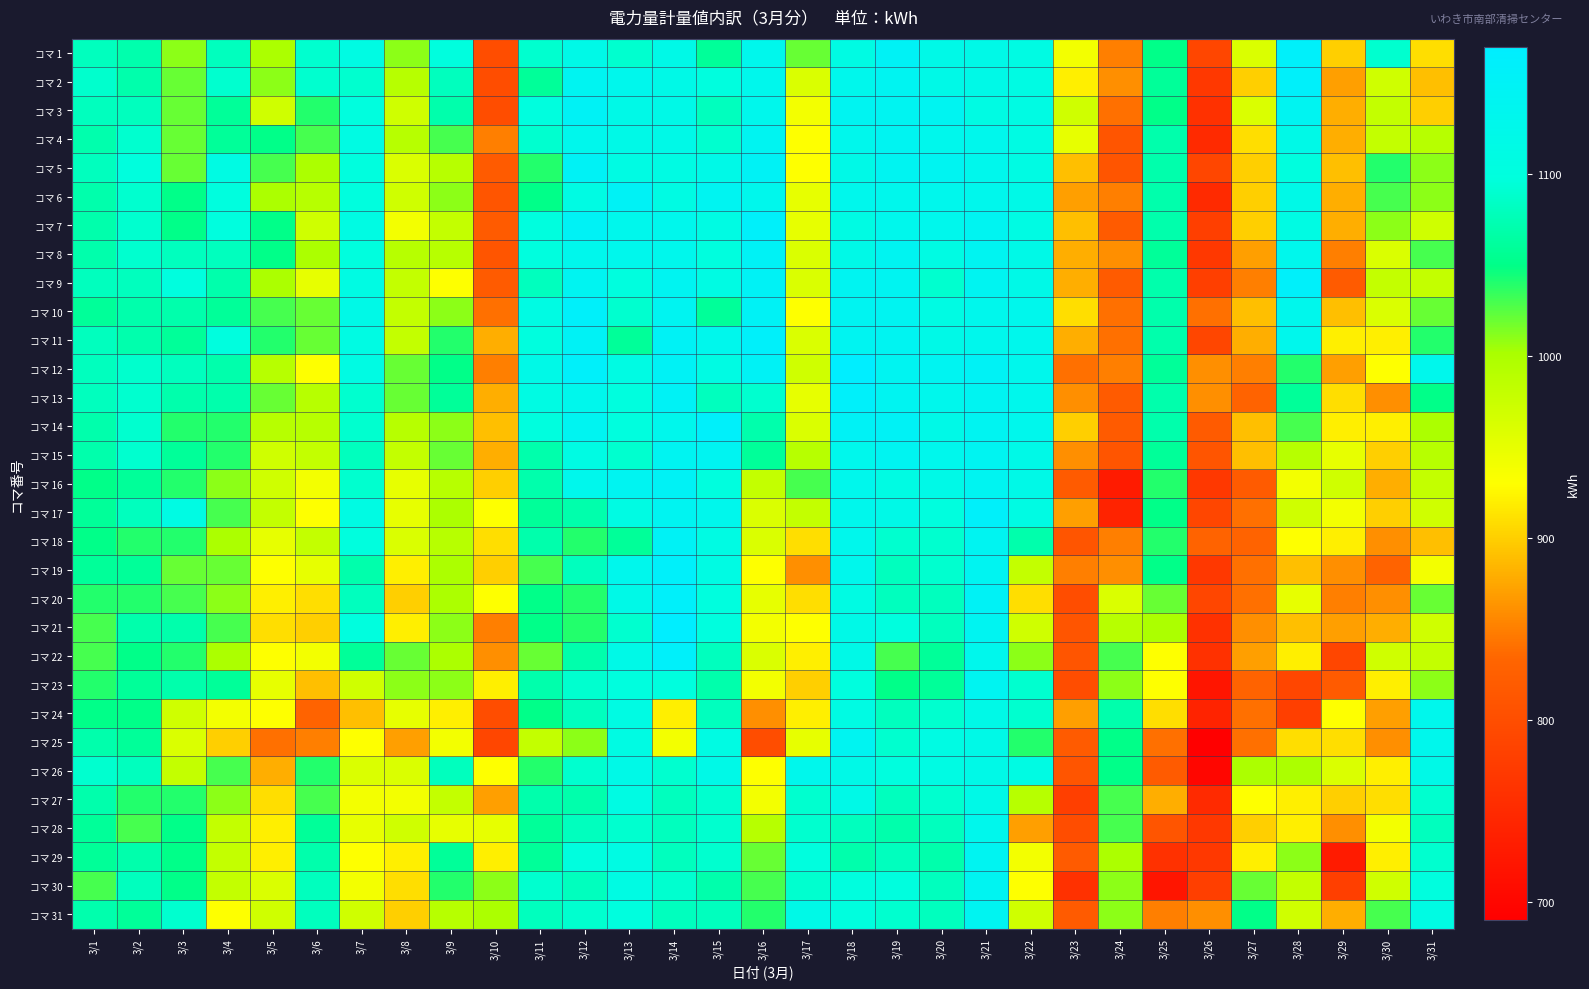

Reading left to right, what are all the values shown in this chart?

コマ 1: 3/1=1080	3/2=1071	3/3=1010	3/4=1080	3/5=1000	3/6=1090	3/7=1110	3/8=1010	3/9=1100	3/10=800	3/11=1090	3/12=1120	3/13=1090	3/14=1120	3/15=1060	3/16=1130	3/17=1020	3/18=1110	3/19=1150	3/20=1120	3/21=1120	3/22=1110	3/23=940	3/24=850	3/25=1050	3/26=790	3/27=960	3/28=1160	3/29=900	3/30=1090	3/31=910
コマ 2: 3/1=1089	3/2=1070	3/3=1020	3/4=1090	3/5=1010	3/6=1090	3/7=1090	3/8=990	3/9=1080	3/10=800	3/11=1060	3/12=1140	3/13=1130	3/14=1120	3/15=1100	3/16=1130	3/17=960	3/18=1130	3/19=1140	3/20=1120	3/21=1120	3/22=1110	3/23=920	3/24=860	3/25=1060	3/26=770	3/27=900	3/28=1160	3/29=870	3/30=970	3/31=890
コマ 3: 3/1=1080	3/2=1080	3/3=1020	3/4=1060	3/5=970	3/6=1040	3/7=1100	3/8=970	3/9=1070	3/10=800	3/11=1100	3/12=1150	3/13=1120	3/14=1120	3/15=1080	3/16=1130	3/17=940	3/18=1140	3/19=1140	3/20=1140	3/21=1110	3/22=1110	3/23=970	3/24=840	3/25=1050	3/26=760	3/27=960	3/28=1140	3/29=880	3/30=980	3/31=900
コマ 4: 3/1=1071	3/2=1090	3/3=1020	3/4=1060	3/5=1050	3/6=1030	3/7=1110	3/8=990	3/9=1030	3/10=850	3/11=1090	3/12=1130	3/13=1120	3/14=1120	3/15=1090	3/16=1140	3/17=930	3/18=1130	3/19=1140	3/20=1130	3/21=1130	3/22=1110	3/23=950	3/24=810	3/25=1070	3/26=750	3/27=910	3/28=1120	3/29=880	3/30=980	3/31=990
コマ 5: 3/1=1080	3/2=1099	3/3=1020	3/4=1110	3/5=1030	3/6=1000	3/7=1100	3/8=960	3/9=990	3/10=820	3/11=1040	3/12=1150	3/13=1110	3/14=1110	3/15=1120	3/16=1150	3/17=930	3/18=1120	3/19=1140	3/20=1140	3/21=1130	3/22=1110	3/23=890	3/24=810	3/25=1070	3/26=790	3/27=900	3/28=1100	3/29=890	3/30=1040	3/31=1010
コマ 6: 3/1=1070	3/2=1090	3/3=1050	3/4=1100	3/5=1000	3/6=990	3/7=1100	3/8=970	3/9=1010	3/10=810	3/11=1050	3/12=1110	3/13=1150	3/14=1110	3/15=1140	3/16=1130	3/17=950	3/18=1130	3/19=1130	3/20=1130	3/21=1130	3/22=1120	3/23=870	3/24=850	3/25=1070	3/26=750	3/27=900	3/28=1120	3/29=880	3/30=1030	3/31=1010
コマ 7: 3/1=1070	3/2=1090	3/3=1050	3/4=1100	3/5=1050	3/6=970	3/7=1110	3/8=940	3/9=980	3/10=820	3/11=1100	3/12=1150	3/13=1130	3/14=1130	3/15=1110	3/16=1160	3/17=950	3/18=1110	3/19=1130	3/20=1130	3/21=1140	3/22=1110	3/23=890	3/24=820	3/25=1070	3/26=780	3/27=900	3/28=1110	3/29=880	3/30=1010	3/31=970
コマ 8: 3/1=1070	3/2=1090	3/3=1080	3/4=1080	3/5=1050	3/6=1000	3/7=1100	3/8=990	3/9=990	3/10=810	3/11=1100	3/12=1130	3/13=1130	3/14=1130	3/15=1100	3/16=1150	3/17=960	3/18=1120	3/19=1140	3/20=1110	3/21=1140	3/22=1120	3/23=880	3/24=860	3/25=1060	3/26=770	3/27=870	3/28=1130	3/29=850	3/30=960	3/31=1030
コマ 9: 3/1=1080	3/2=1080	3/3=1100	3/4=1070	3/5=1000	3/6=950	3/7=1110	3/8=980	3/9=930	3/10=820	3/11=1080	3/12=1140	3/13=1100	3/14=1140	3/15=1110	3/16=1150	3/17=960	3/18=1140	3/19=1140	3/20=1090	3/21=1140	3/22=1120	3/23=880	3/24=820	3/25=1070	3/26=780	3/27=850	3/28=1160	3/29=820	3/30=980	3/31=980
コマ 10: 3/1=1060	3/2=1070	3/3=1070	3/4=1060	3/5=1030	3/6=1020	3/7=1120	3/8=980	3/9=1010	3/10=840	3/11=1110	3/12=1160	3/13=1090	3/14=1140	3/15=1060	3/16=1150	3/17=930	3/18=1140	3/19=1140	3/20=1110	3/21=1130	3/22=1130	3/23=910	3/24=840	3/25=1070	3/26=840	3/27=890	3/28=1130	3/29=890	3/30=960	3/31=1020
コマ 11: 3/1=1080	3/2=1071	3/3=1060	3/4=1100	3/5=1040	3/6=1020	3/7=1110	3/8=980	3/9=1040	3/10=880	3/11=1100	3/12=1150	3/13=1060	3/14=1150	3/15=1130	3/16=1160	3/17=960	3/18=1140	3/19=1140	3/20=1120	3/21=1130	3/22=1130	3/23=880	3/24=840	3/25=1070	3/26=790	3/27=880	3/28=1130	3/29=920	3/30=920	3/31=1040
コマ 12: 3/1=1080	3/2=1089	3/3=1080	3/4=1070	3/5=990	3/6=930	3/7=1110	3/8=1020	3/9=1050	3/10=850	3/11=1120	3/12=1160	3/13=1110	3/14=1150	3/15=1110	3/16=1150	3/17=970	3/18=1170	3/19=1140	3/20=1140	3/21=1150	3/22=1130	3/23=840	3/24=850	3/25=1060	3/26=860	3/27=850	3/28=1040	3/29=870	3/30=930	3/31=1130
コマ 13: 3/1=1080	3/2=1090	3/3=1070	3/4=1070	3/5=1020	3/6=990	3/7=1090	3/8=1020	3/9=1060	3/10=880	3/11=1110	3/12=1130	3/13=1100	3/14=1150	3/15=1080	3/16=1090	3/17=950	3/18=1160	3/19=1140	3/20=1130	3/21=1140	3/22=1130	3/23=860	3/24=820	3/25=1070	3/26=860	3/27=830	3/28=1060	3/29=910	3/30=860	3/31=1050
コマ 14: 3/1=1070	3/2=1090	3/3=1040	3/4=1040	3/5=990	3/6=990	3/7=1090	3/8=990	3/9=1010	3/10=890	3/11=1100	3/12=1140	3/13=1100	3/14=1130	3/15=1160	3/16=1070	3/17=960	3/18=1150	3/19=1150	3/20=1120	3/21=1140	3/22=1130	3/23=900	3/24=820	3/25=1070	3/26=820	3/27=890	3/28=1030	3/29=920	3/30=920	3/31=1000
コマ 15: 3/1=1070	3/2=1090	3/3=1060	3/4=1040	3/5=970	3/6=980	3/7=1080	3/8=980	3/9=1020	3/10=880	3/11=1070	3/12=1110	3/13=1090	3/14=1140	3/15=1140	3/16=1060	3/17=990	3/18=1130	3/19=1140	3/20=1130	3/21=1140	3/22=1120	3/23=860	3/24=810	3/25=1060	3/26=810	3/27=890	3/28=990	3/29=950	3/30=900	3/31=990
コマ 16: 3/1=1050	3/2=1060	3/3=1040	3/4=1010	3/5=970	3/6=940	3/7=1090	3/8=950	3/9=990	3/10=900	3/11=1070	3/12=1130	3/13=1140	3/14=1150	3/15=1100	3/16=980	3/17=1030	3/18=1130	3/19=1110	3/20=1120	3/21=1140	3/22=1120	3/23=820	3/24=730	3/25=1040	3/26=770	3/27=820	3/28=940	3/29=970	3/30=880	3/31=980
コマ 17: 3/1=1060	3/2=1080	3/3=1110	3/4=1030	3/5=980	3/6=930	3/7=1110	3/8=950	3/9=1000	3/10=930	3/11=1060	3/12=1070	3/13=1110	3/14=1140	3/15=1130	3/16=960	3/17=980	3/18=1130	3/19=1120	3/20=1100	3/21=1160	3/22=1110	3/23=870	3/24=740	3/25=1050	3/26=790	3/27=840	3/28=970	3/29=940	3/30=900	3/31=970
コマ 18: 3/1=1050	3/2=1040	3/3=1040	3/4=1000	3/5=950	3/6=980	3/7=1100	3/8=960	3/9=990	3/10=910	3/11=1070	3/12=1040	3/13=1060	3/14=1150	3/15=1110	3/16=960	3/17=910	3/18=1130	3/19=1090	3/20=1090	3/21=1140	3/22=1070	3/23=810	3/24=850	3/25=1040	3/26=830	3/27=830	3/28=930	3/29=920	3/30=860	3/31=890
コマ 19: 3/1=1060	3/2=1060	3/3=1020	3/4=1020	3/5=930	3/6=950	3/7=1070	3/8=920	3/9=1000	3/10=900	3/11=1030	3/12=1080	3/13=1130	3/14=1160	3/15=1110	3/16=930	3/17=860	3/18=1130	3/19=1080	3/20=1090	3/21=1140	3/22=980	3/23=850	3/24=860	3/25=1050	3/26=770	3/27=840	3/28=890	3/29=860	3/30=830	3/31=940
コマ 20: 3/1=1040	3/2=1040	3/3=1030	3/4=1010	3/5=920	3/6=910	3/7=1080	3/8=900	3/9=1000	3/10=930	3/11=1050	3/12=1040	3/13=1120	3/14=1160	3/15=1100	3/16=950	3/17=910	3/18=1110	3/19=1080	3/20=1080	3/21=1150	3/22=910	3/23=800	3/24=960	3/25=1020	3/26=790	3/27=840	3/28=950	3/29=850	3/30=860	3/31=1020
コマ 21: 3/1=1030	3/2=1070	3/3=1070	3/4=1030	3/5=910	3/6=900	3/7=1100	3/8=920	3/9=1010	3/10=850	3/11=1050	3/12=1040	3/13=1090	3/14=1170	3/15=1100	3/16=940	3/17=930	3/18=1120	3/19=1100	3/20=1080	3/21=1140	3/22=970	3/23=810	3/24=990	3/25=1000	3/26=760	3/27=860	3/28=890	3/29=870	3/30=880	3/31=970
コマ 22: 3/1=1030	3/2=1050	3/3=1040	3/4=1000	3/5=930	3/6=940	3/7=1060	3/8=1020	3/9=1000	3/10=860	3/11=1020	3/12=1070	3/13=1120	3/14=1160	3/15=1080	3/16=960	3/17=920	3/18=1120	3/19=1030	3/20=1060	3/21=1130	3/22=1010	3/23=810	3/24=1030	3/25=930	3/26=760	3/27=870	3/28=920	3/29=790	3/30=970	3/31=980
コマ 23: 3/1=1040	3/2=1060	3/3=1070	3/4=1060	3/5=950	3/6=890	3/7=970	3/8=1010	3/9=1010	3/10=920	3/11=1070	3/12=1090	3/13=1100	3/14=1100	3/15=1070	3/16=940	3/17=900	3/18=1100	3/19=1050	3/20=1060	3/21=1140	3/22=1090	3/23=800	3/24=1010	3/25=930	3/26=720	3/27=830	3/28=790	3/29=820	3/30=920	3/31=1010
コマ 24: 3/1=1050	3/2=1050	3/3=970	3/4=940	3/5=930	3/6=830	3/7=890	3/8=950	3/9=920	3/10=800	3/11=1050	3/12=1080	3/13=1110	3/14=920	3/15=1080	3/16=860	3/17=920	3/18=1110	3/19=1080	3/20=1090	3/21=1120	3/22=1090	3/23=870	3/24=1070	3/25=910	3/26=740	3/27=840	3/28=780	3/29=930	3/30=870	3/31=1130
コマ 25: 3/1=1070	3/2=1060	3/3=960	3/4=900	3/5=840	3/6=850	3/7=930	3/8=870	3/9=940	3/10=790	3/11=980	3/12=1010	3/13=1110	3/14=940	3/15=1110	3/16=800	3/17=950	3/18=1140	3/19=1090	3/20=1110	3/21=1120	3/22=1040	3/23=820	3/24=1050	3/25=840	3/26=690	3/27=840	3/28=910	3/29=910	3/30=860	3/31=1130
コマ 26: 3/1=1090	3/2=1080	3/3=980	3/4=1030	3/5=880	3/6=1040	3/7=960	3/8=960	3/9=1080	3/10=930	3/11=1040	3/12=1090	3/13=1120	3/14=1090	3/15=1120	3/16=930	3/17=1130	3/18=1120	3/19=1100	3/20=1110	3/21=1120	3/22=1110	3/23=810	3/24=1050	3/25=820	3/26=700	3/27=1000	3/28=1000	3/29=960	3/30=920	3/31=1120
コマ 27: 3/1=1070	3/2=1040	3/3=1040	3/4=1010	3/5=910	3/6=1030	3/7=940	3/8=940	3/9=980	3/10=870	3/11=1070	3/12=1070	3/13=1110	3/14=1080	3/15=1090	3/16=940	3/17=1090	3/18=1120	3/19=1080	3/20=1090	3/21=1120	3/22=990	3/23=780	3/24=1030	3/25=880	3/26=750	3/27=930	3/28=920	3/29=900	3/30=910	3/31=1090
コマ 28: 3/1=1060	3/2=1030	3/3=1050	3/4=980	3/5=920	3/6=1060	3/7=950	3/8=970	3/9=950	3/10=950	3/11=1060	3/12=1080	3/13=1090	3/14=1080	3/15=1090	3/16=990	3/17=1090	3/18=1080	3/19=1070	3/20=1080	3/21=1130	3/22=870	3/23=800	3/24=1030	3/25=810	3/26=770	3/27=900	3/28=920	3/29=860	3/30=940	3/31=1080
コマ 29: 3/1=1059	3/2=1070	3/3=1050	3/4=980	3/5=920	3/6=1070	3/7=930	3/8=920	3/9=1060	3/10=920	3/11=1060	3/12=1100	3/13=1110	3/14=1080	3/15=1090	3/16=1020	3/17=1100	3/18=1070	3/19=1080	3/20=1070	3/21=1140	3/22=940	3/23=820	3/24=1000	3/25=760	3/26=770	3/27=920	3/28=1010	3/29=730	3/30=920	3/31=1090
コマ 30: 3/1=1030	3/2=1080	3/3=1050	3/4=980	3/5=960	3/6=1080	3/7=940	3/8=910	3/9=1040	3/10=1010	3/11=1090	3/12=1080	3/13=1110	3/14=1090	3/15=1070	3/16=1030	3/17=1090	3/18=1100	3/19=1100	3/20=1080	3/21=1140	3/22=930	3/23=760	3/24=1010	3/25=720	3/26=780	3/27=1020	3/28=980	3/29=780	3/30=970	3/31=1100
コマ 31: 3/1=1071	3/2=1060	3/3=1090	3/4=930	3/5=970	3/6=1080	3/7=970	3/8=900	3/9=990	3/10=1000	3/11=1080	3/12=1090	3/13=1100	3/14=1080	3/15=1080	3/16=1040	3/17=1120	3/18=1100	3/19=1090	3/20=1080	3/21=1140	3/22=970	3/23=820	3/24=1010	3/25=850	3/26=860	3/27=1050	3/28=970	3/29=880	3/30=1030	3/31=1110